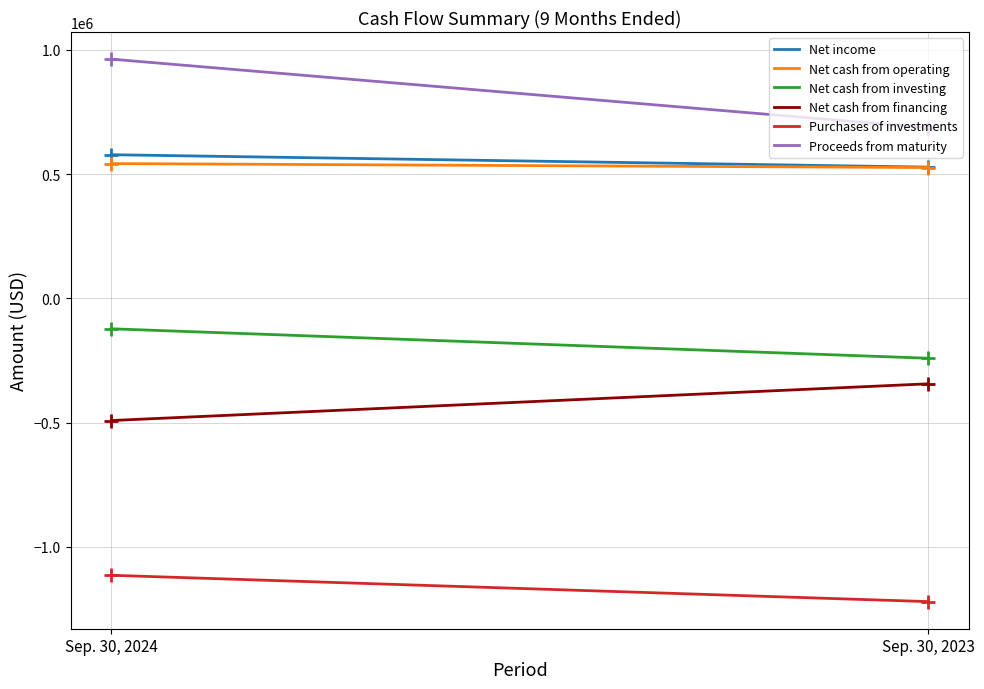

Which category has the lowest value across all series?

Sep. 30, 2023